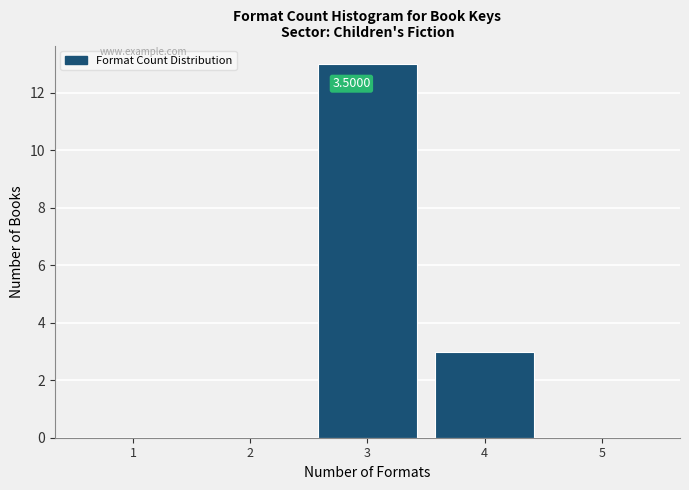

What is the sum of all values?

16